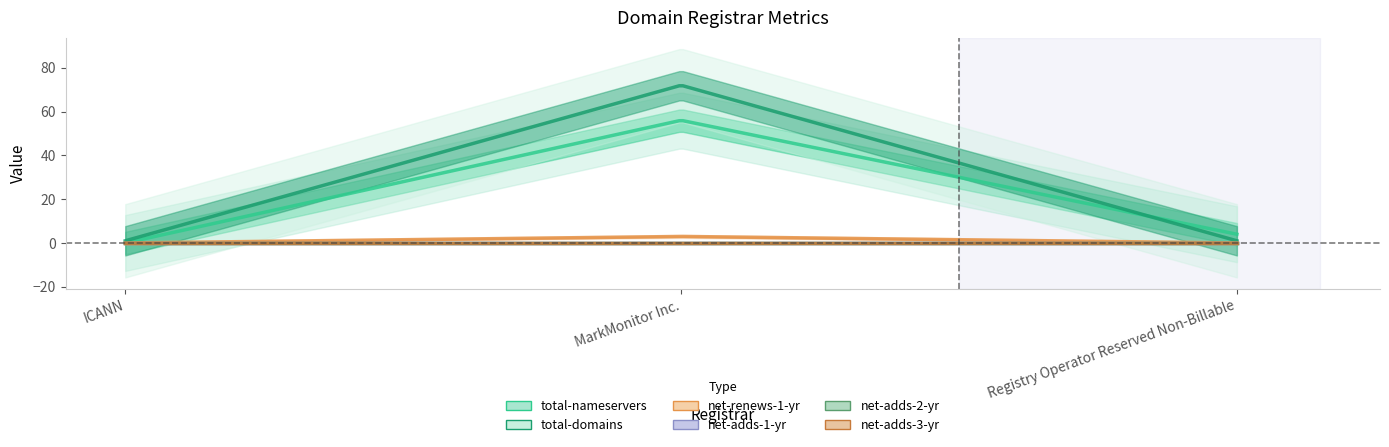

What position from the left is MarkMonitor Inc.?

2